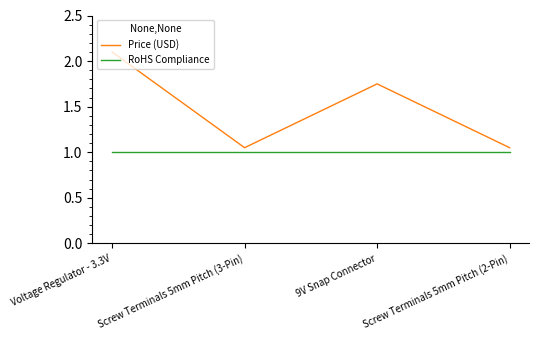

At which category does the chart reach its peak across all series?

Voltage Regulator - 3.3V